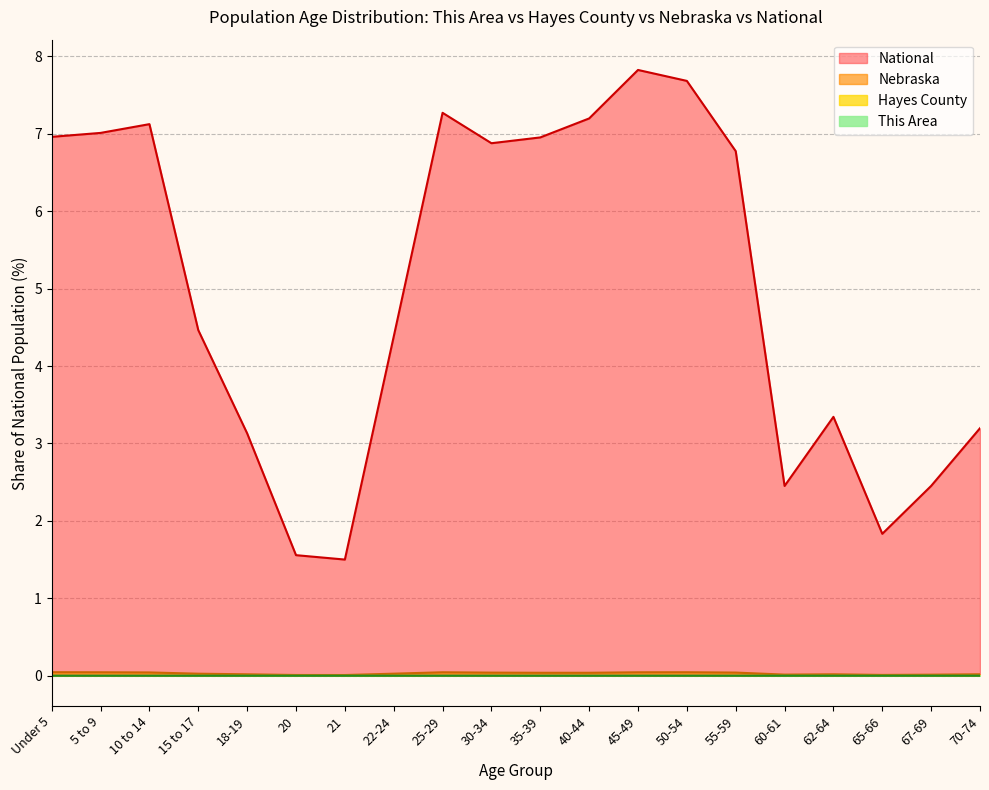

The Hayes County series shows 0.0 at 22-24. True or false?

False